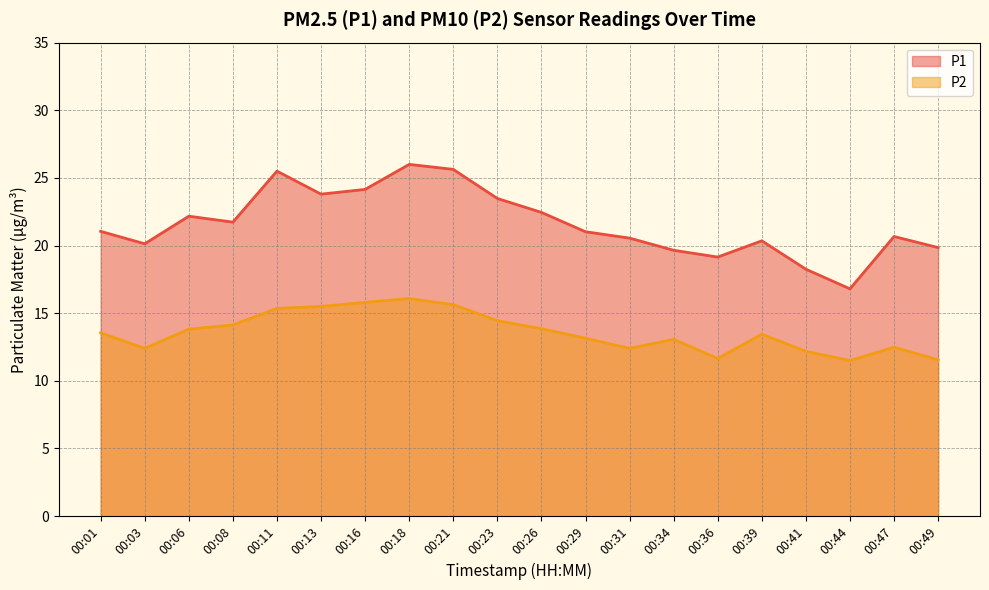

How many data points in P1 are less than 21?

9